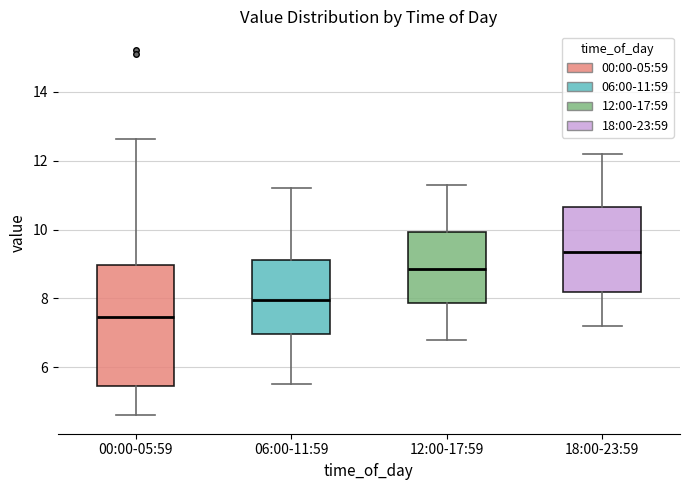

Which box has the lowest median line?

00:00-05:59